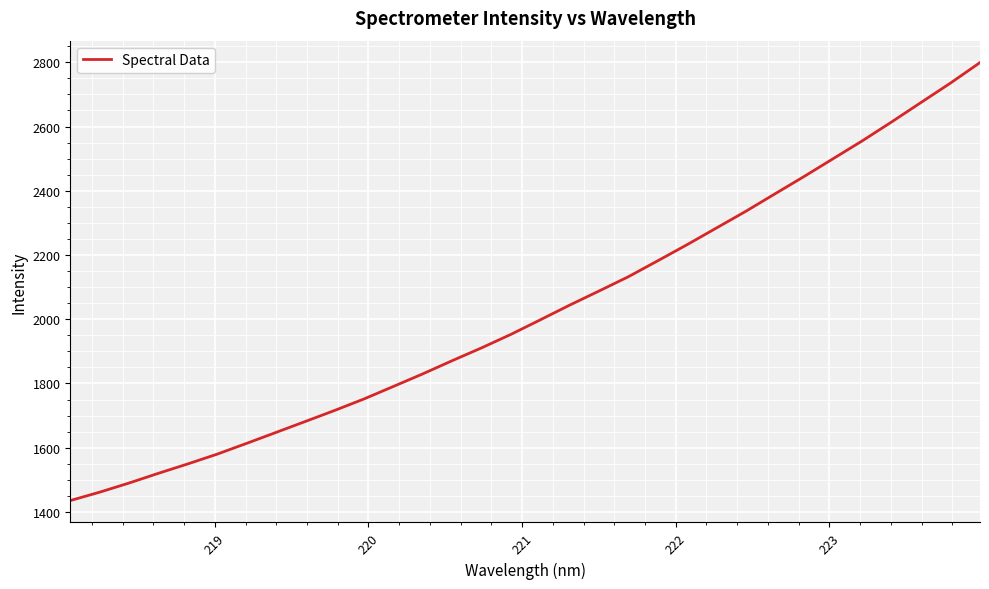

Is this an area chart (filled region under the line)?

No